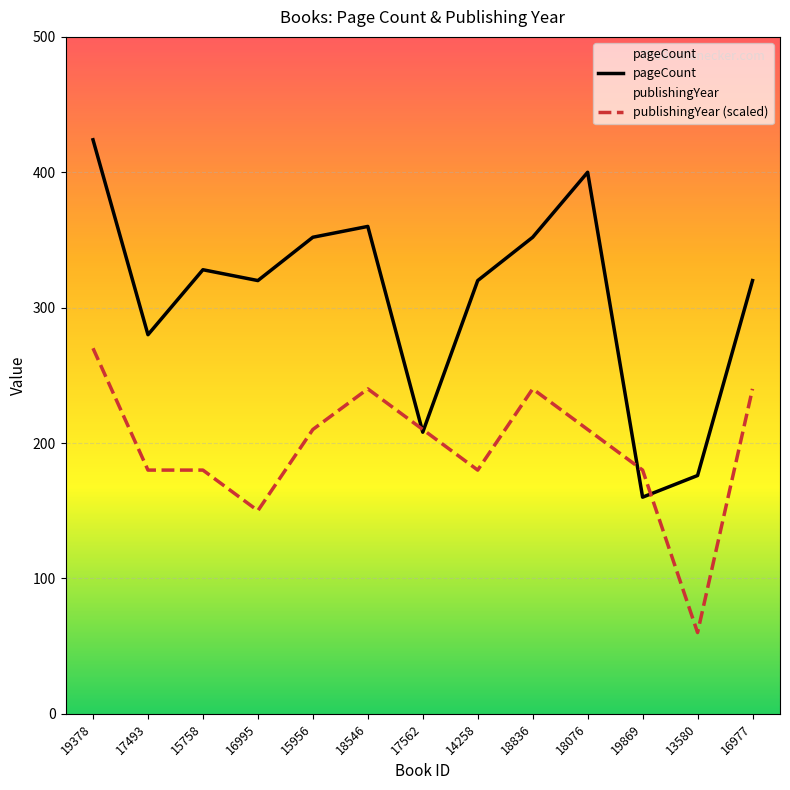

Where is publishingYear nearest to the value 165?

17493